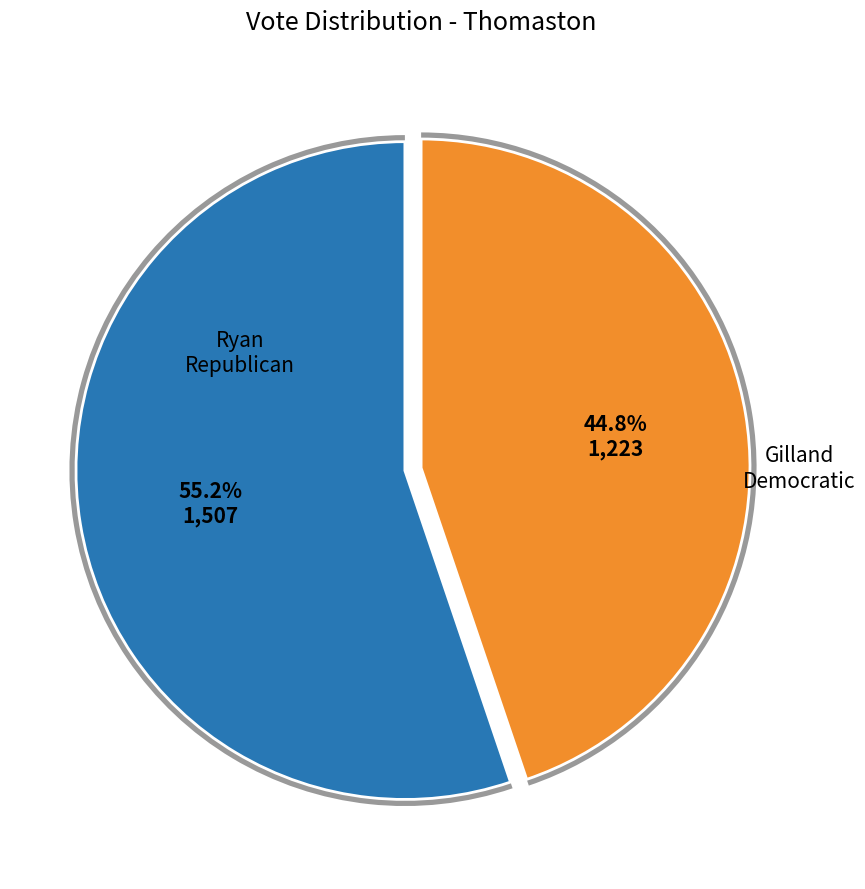

Do RyanRepublican and GillandDemocratic together represent more than half of the pie?

Yes